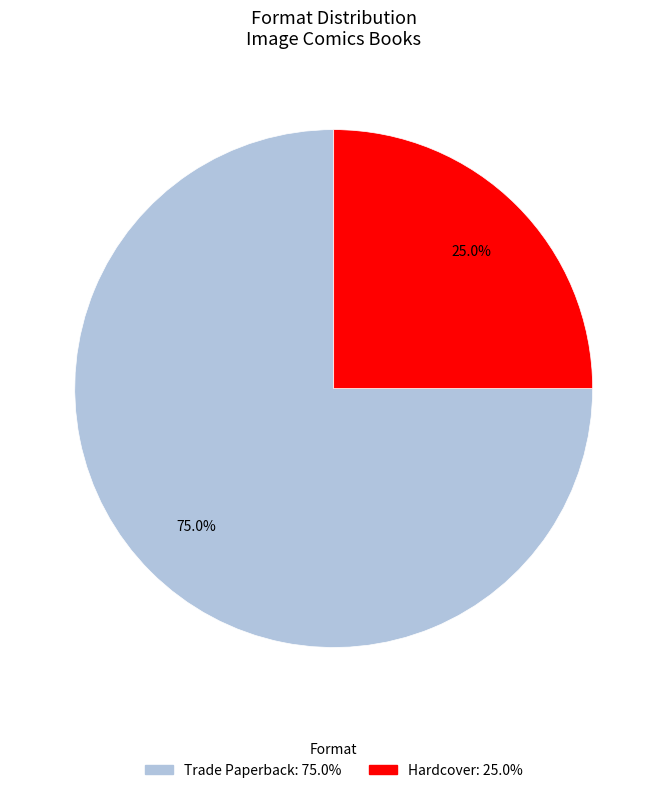

Is there a majority slice in this chart?

Yes